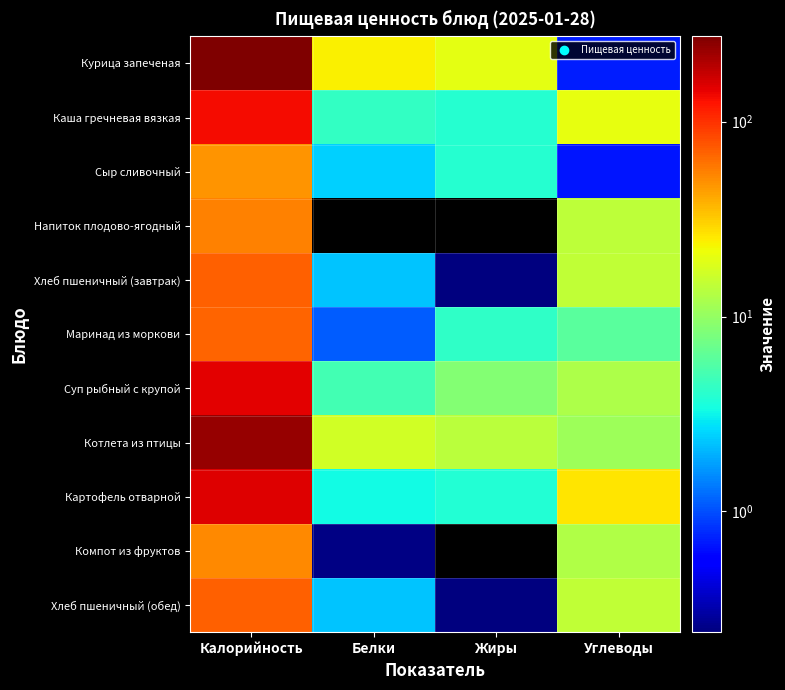

Which series has the largest total across all categories?

Курица запеченая